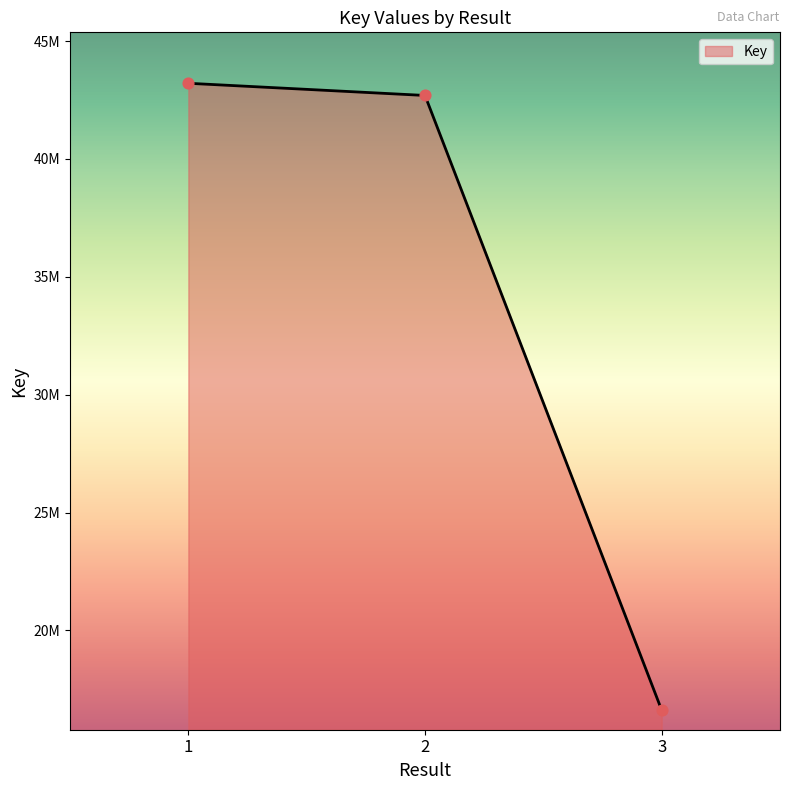

Is this an area chart (filled region under the line)?

Yes